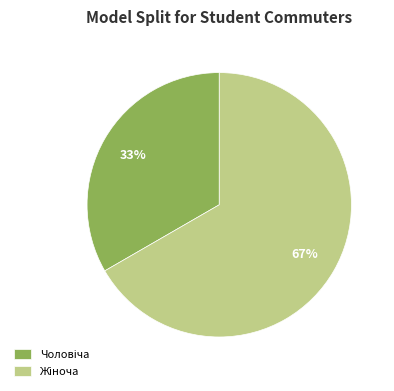

Does any single category account for the majority?

Yes